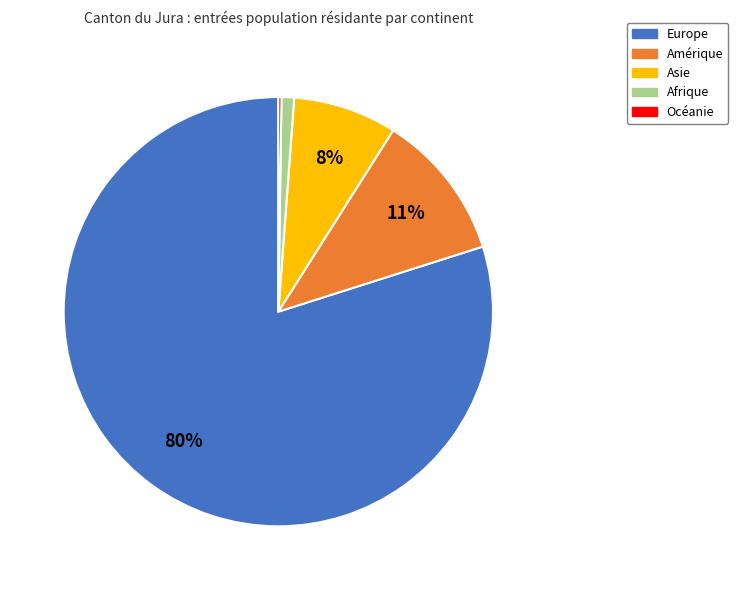

To the nearest percent, what is the average slice percentage?

20%